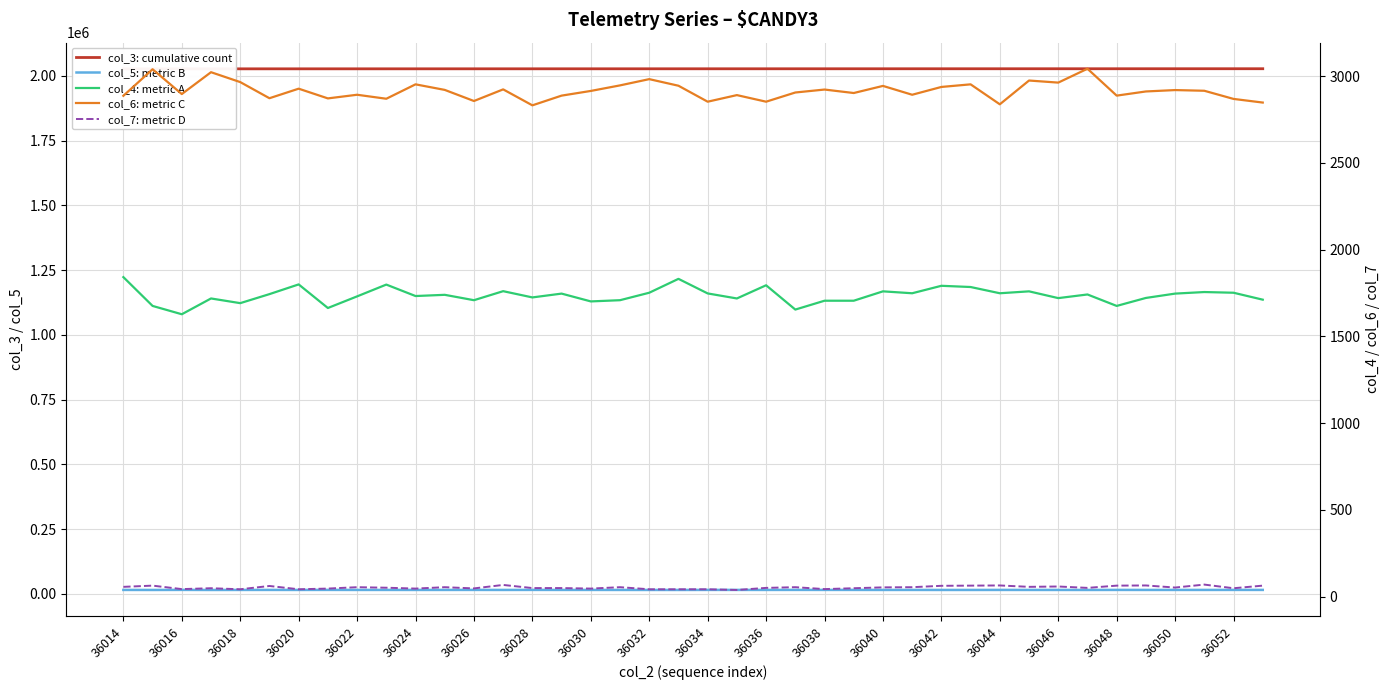

At which label does col_7: metric D first exceed 53?

36014